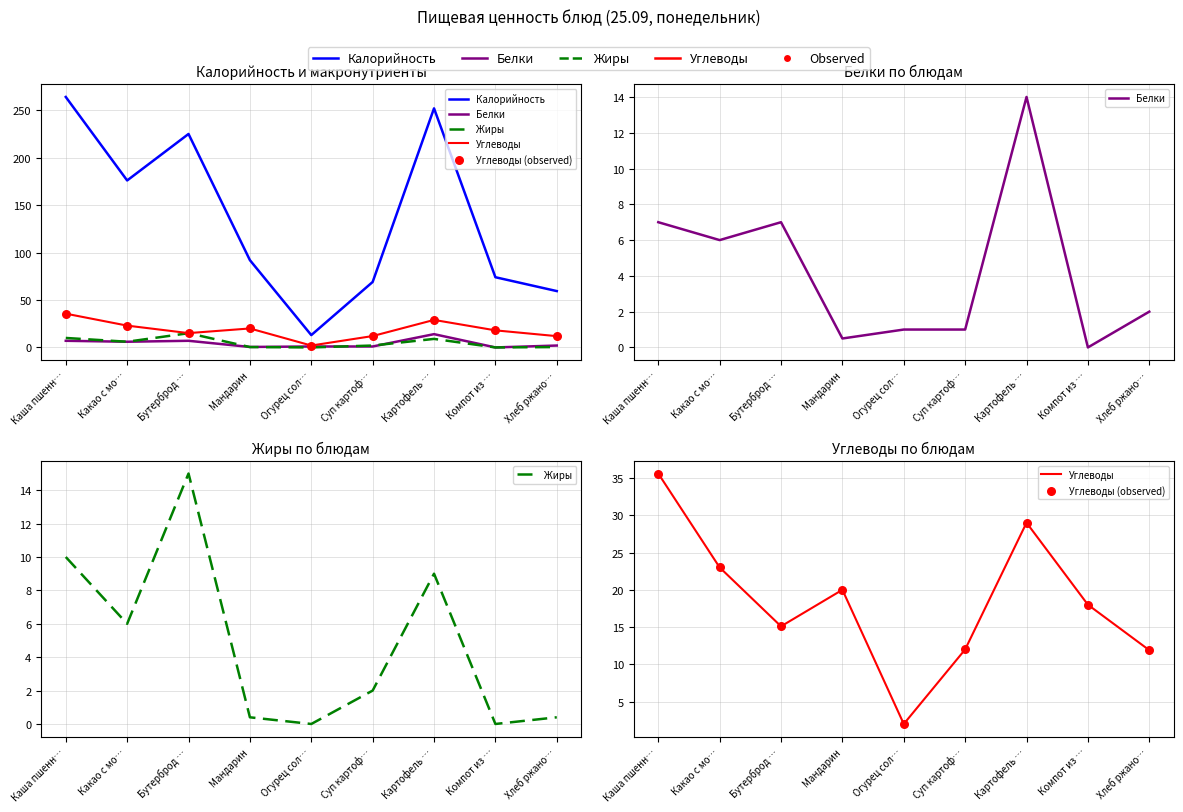

Which series has the largest total across all categories?

Калорийность